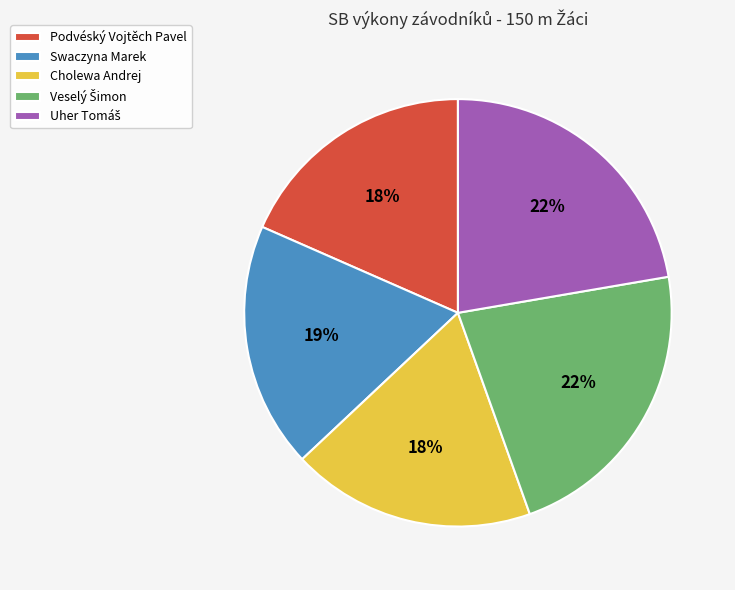

How many segments does this pie chart have?

5